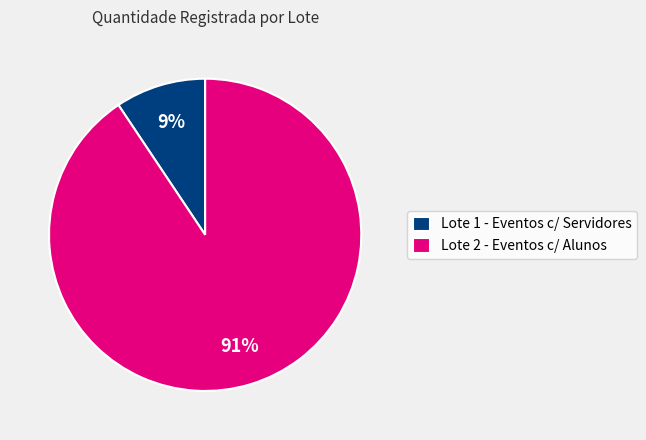

Which category accounts for the majority?

Lote 2 - Eventos c/ Alunos